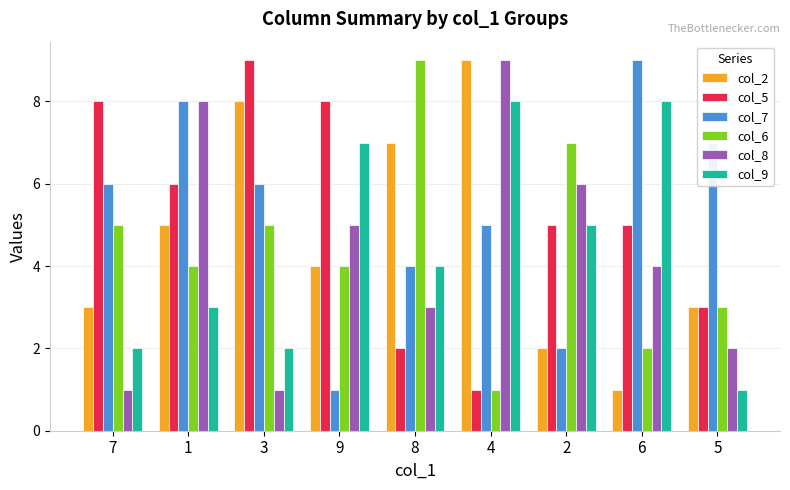

The value of col_7 at 3 is 6. True or false?

True